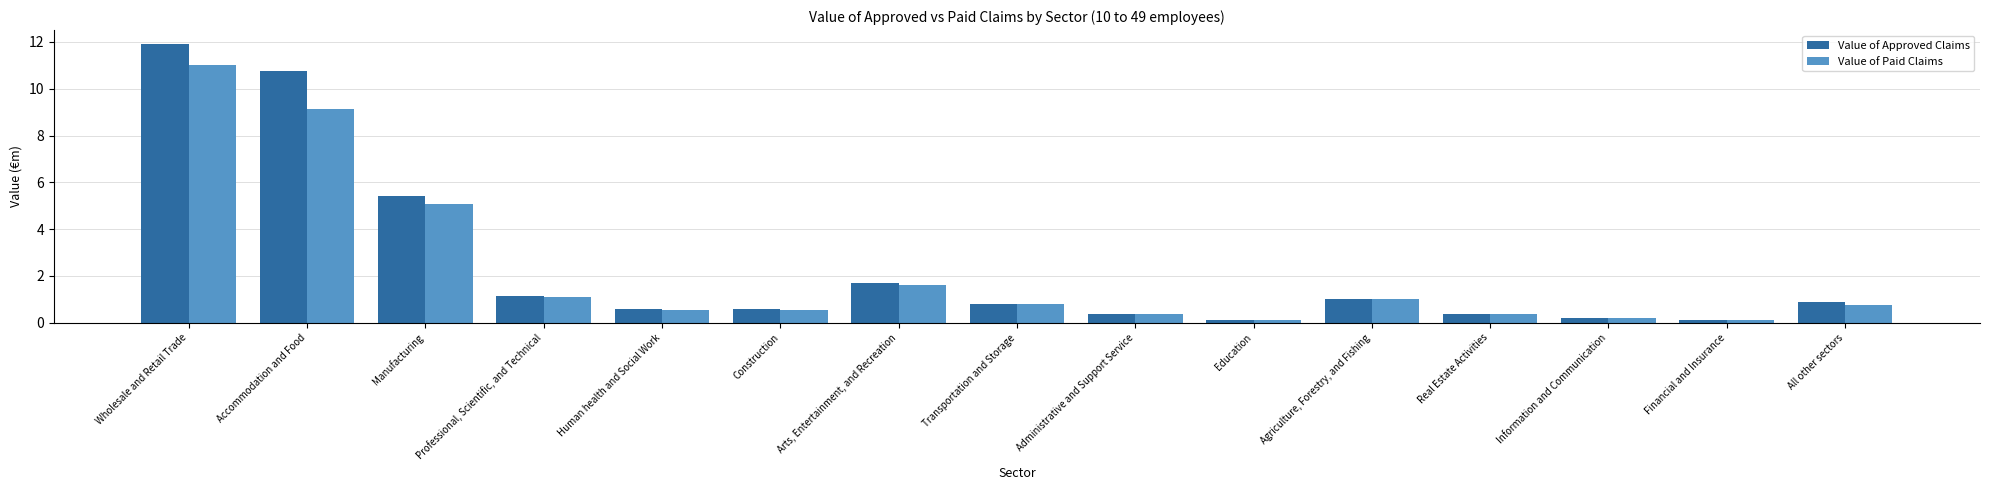

List the series in order of their peak value, lowest first.

Value of Paid Claims, Value of Approved Claims